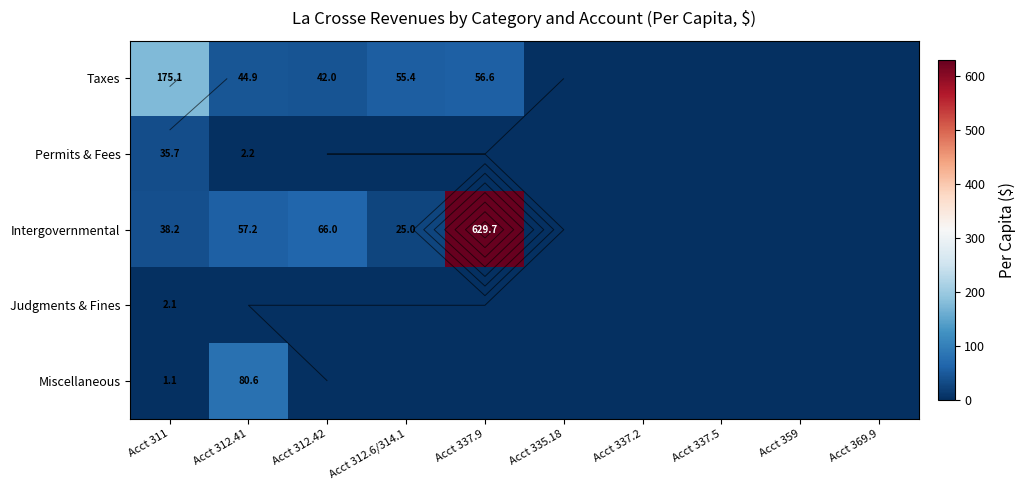

How many data points in Miscellaneous are above 0?

2